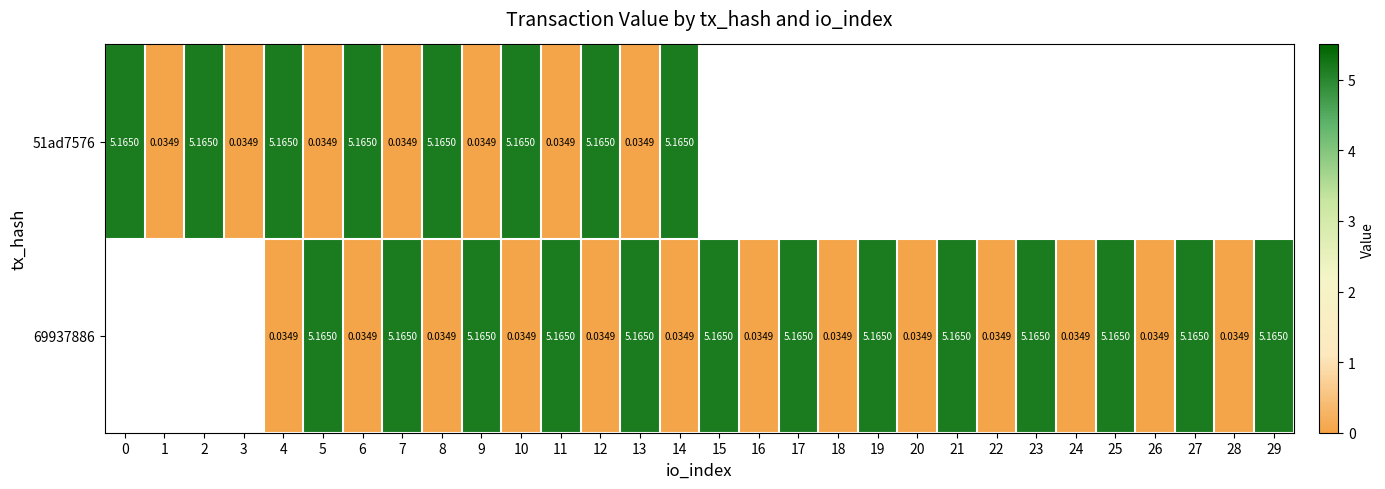

At which category does the chart reach its minimum across all series?

1